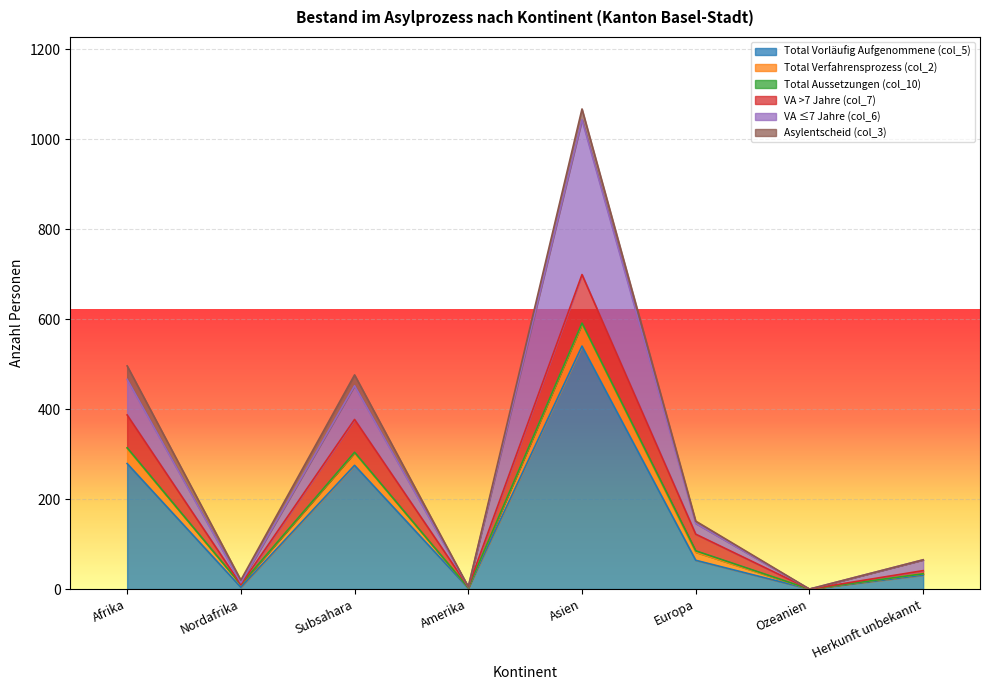

How many values in the Total Vorläufig Aufgenommene (col_5) series are below 64?

4